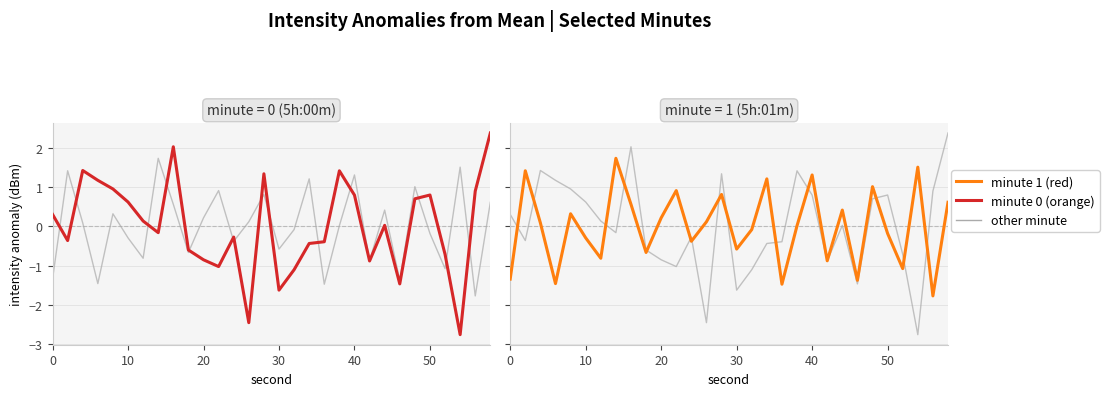

Reading left to right, extract all data points from this chart.

other minute: 0.3	-0.4	1.4	1.2	1.0	0.6	0.1	-0.2	2.0	-0.6	-0.9	-1.0	-0.3	-2.5	1.4	-1.6	-1.1	-0.4	-0.4	1.4	0.8	-0.9	0.0	-1.5	0.7	0.8	-0.7	-2.8	0.9	2.4
minute 0: 0.3	-0.4	1.4	1.2	1.0	0.6	0.1	-0.2	2.0	-0.6	-0.9	-1.0	-0.3	-2.5	1.4	-1.6	-1.1	-0.4	-0.4	1.4	0.8	-0.9	0.0	-1.5	0.7	0.8	-0.7	-2.8	0.9	2.4
minute 1: -1.3	1.4	0.1	-1.5	0.3	-0.3	-0.8	1.7	0.6	-0.7	0.2	0.9	-0.4	0.1	0.8	-0.6	-0.1	1.2	-1.5	0.0	1.3	-0.9	0.4	-1.4	1.0	-0.2	-1.1	1.5	-1.8	0.6